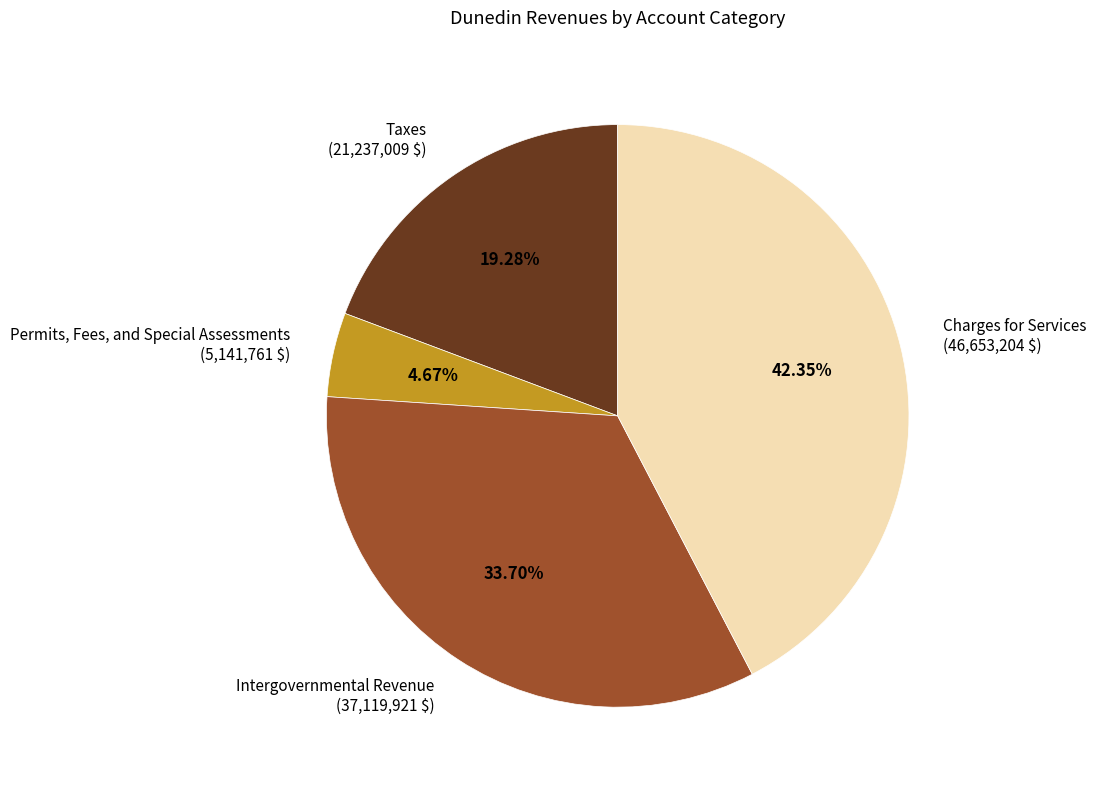

The Permits, Fees, and Special Assessments slice represents 14% of the pie. True or false?

False